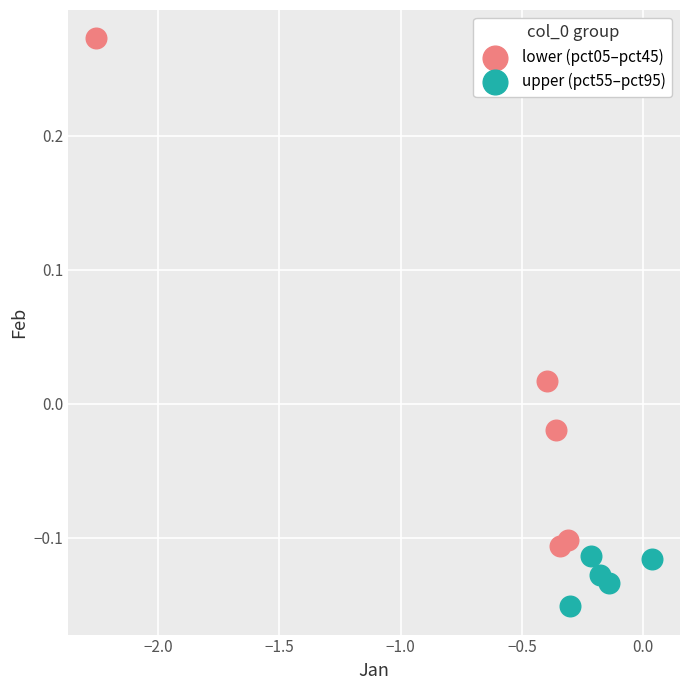

Which series has the widest spread of Y values?

lower (pct05–pct45)